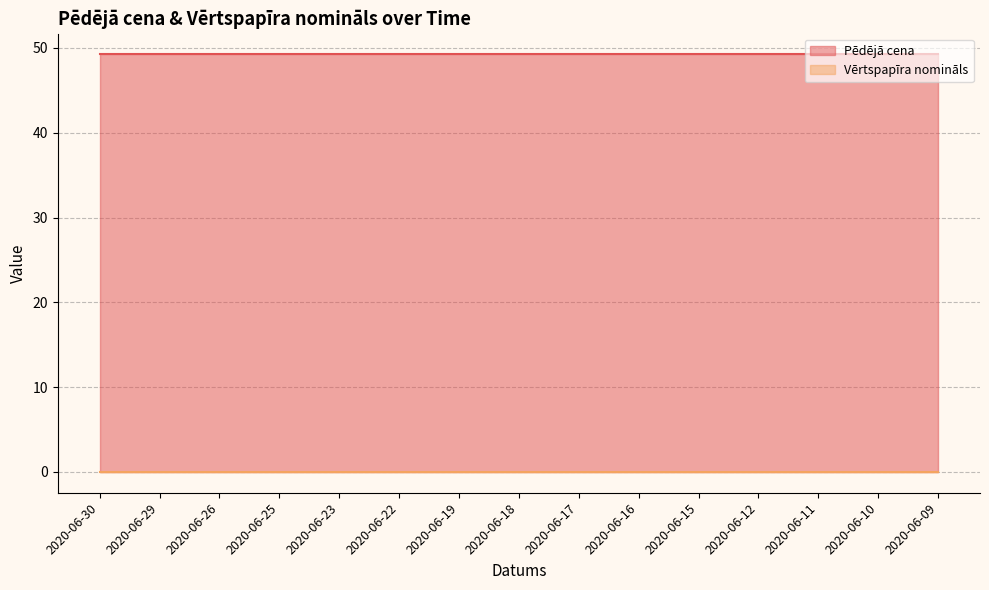

Is it true that Pēdējā cena equals 49.2 at 2020-06-19?

True